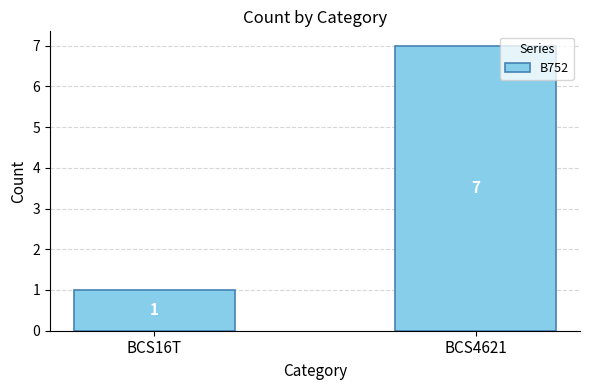

What is the label of the 1st bar from the left?

BCS16T